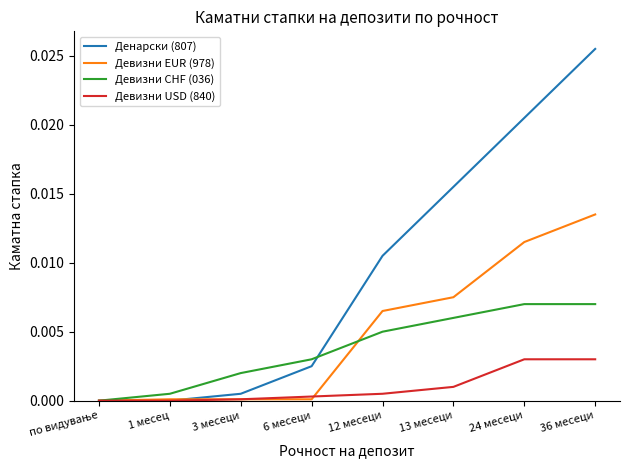

What are all the series names shown in the legend?

Денарски (807), Девизни EUR (978), Девизни CHF (036), Девизни USD (840)